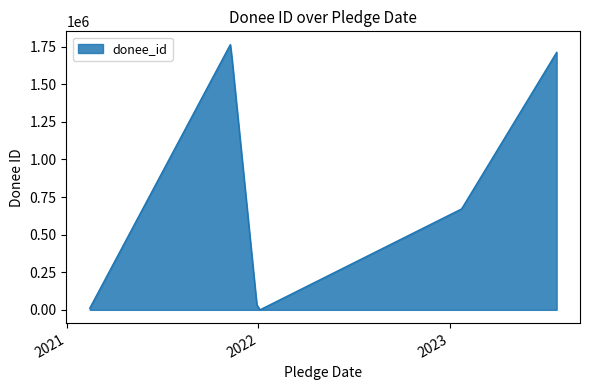

What is the maximum value shown in the chart?

1763623.3